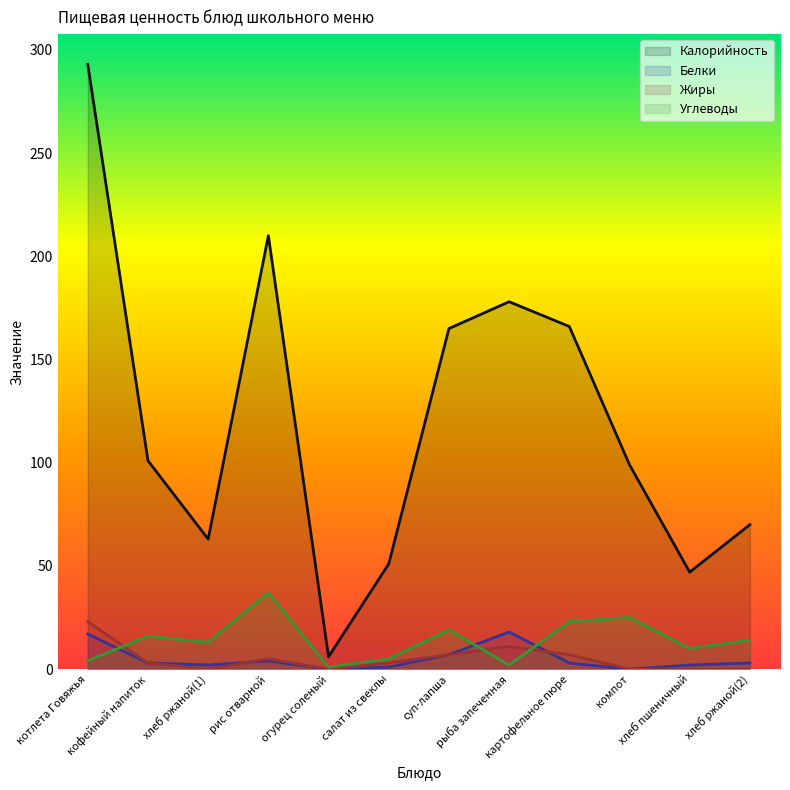

True or false: Жиры has a value of 5 at салат из свеклы.

False